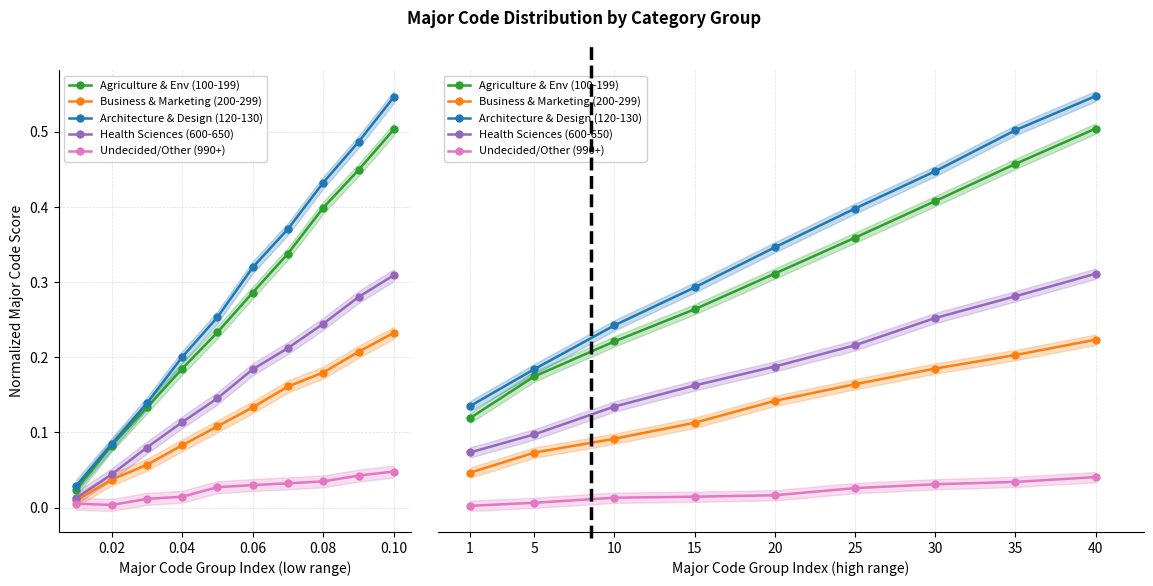

What is the difference between the second highest and minimum values in the Health Sciences (600-650) series?

0.9